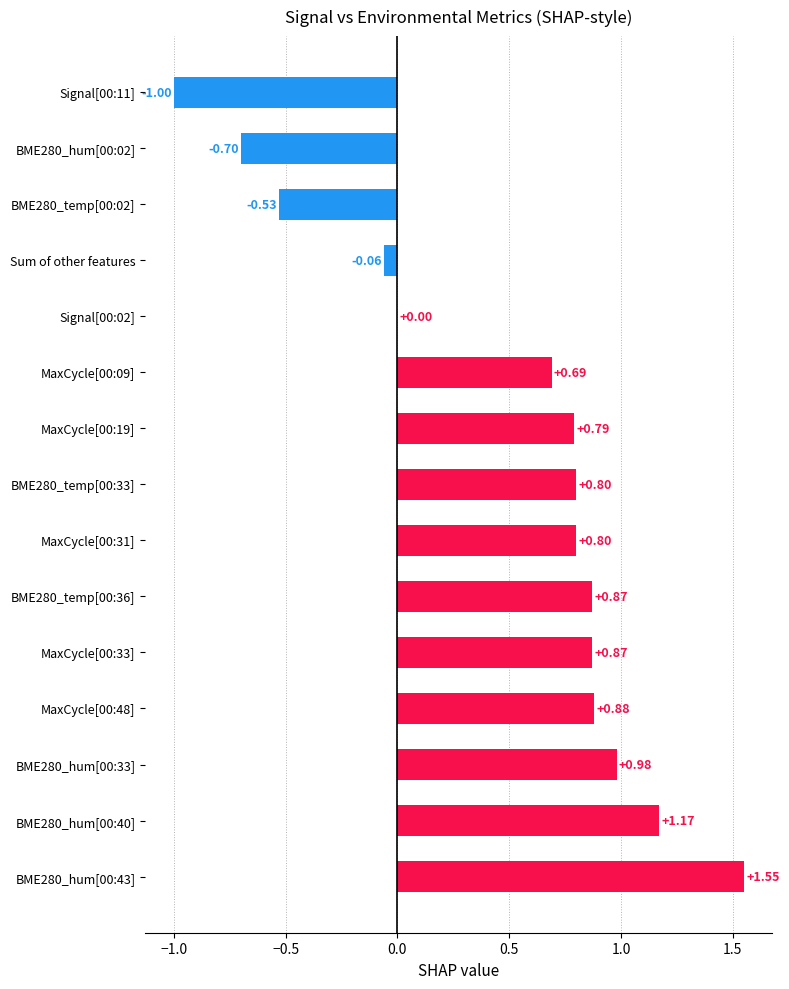

What is the change in value from MaxCycle[00:48] to BME280_temp[00:02]?

-1.4